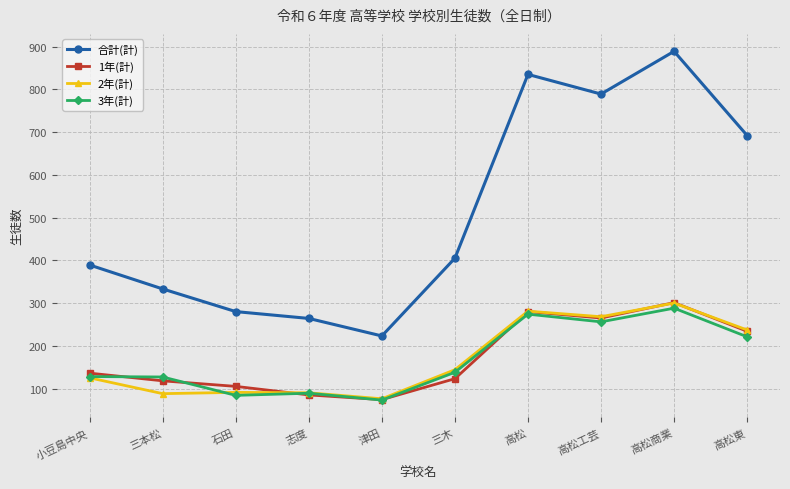

True or false: 1年(計) and 合計(計) intersect in this chart.

False